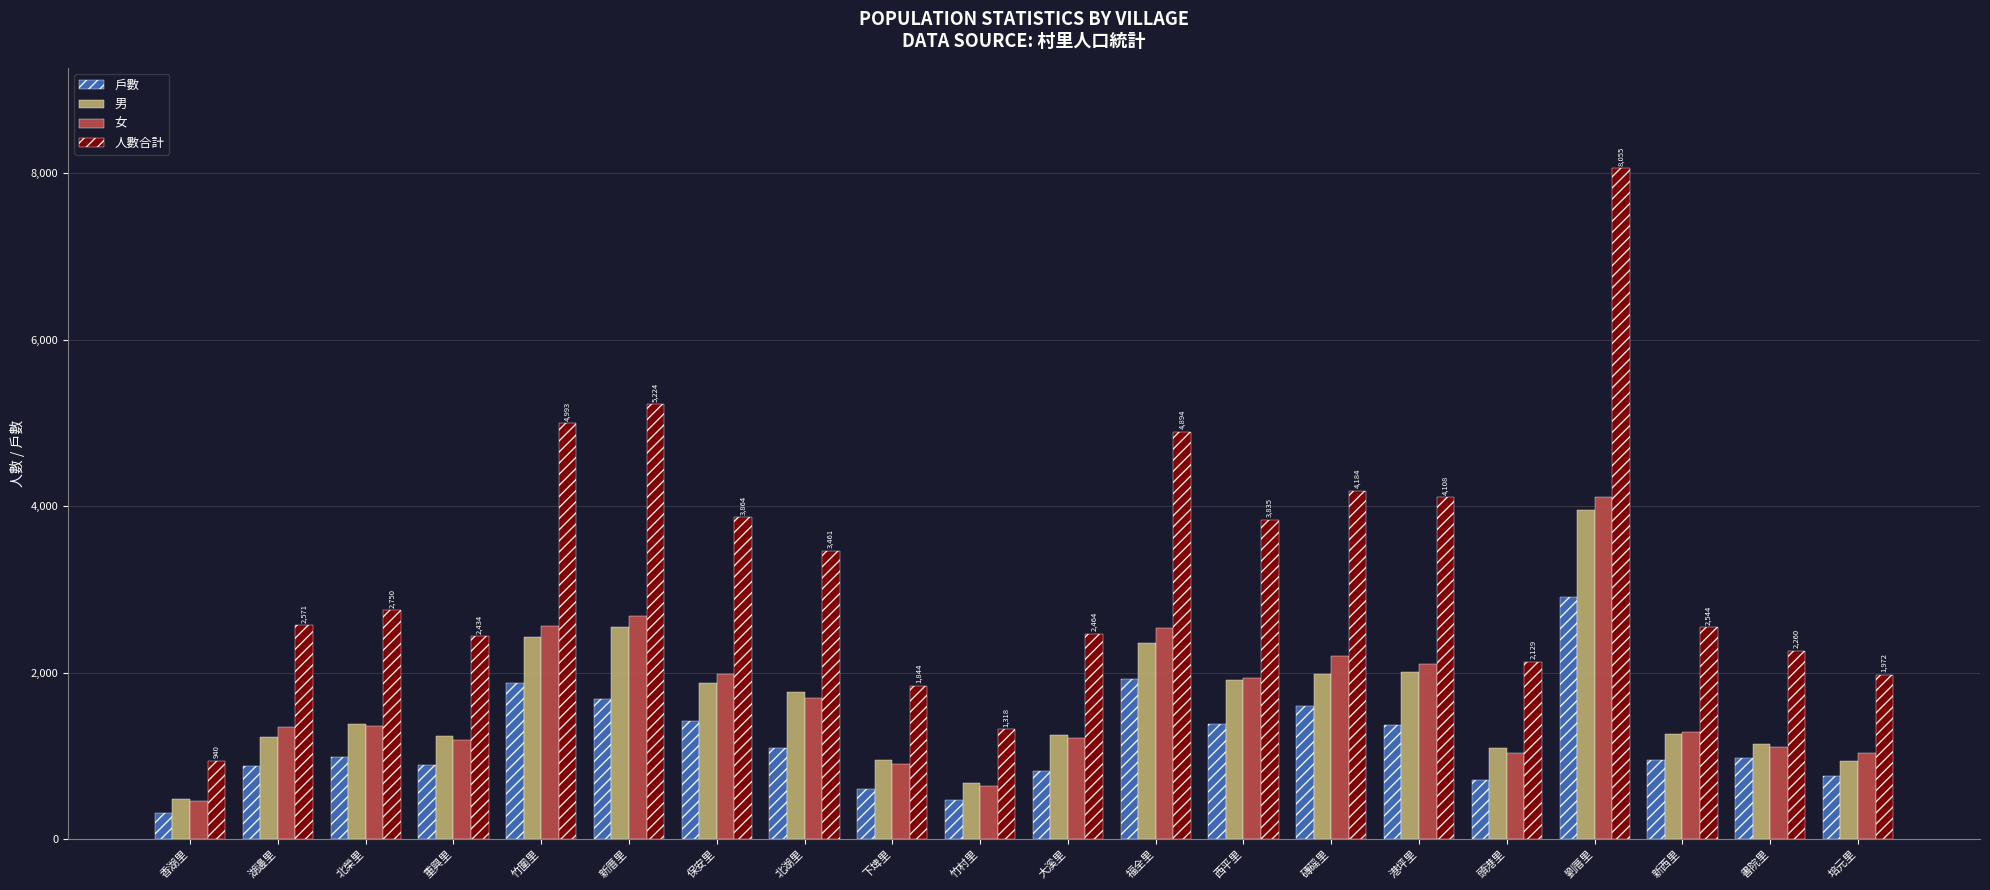

The value of 人數合計 at 重興里 is 3940. True or false?

False